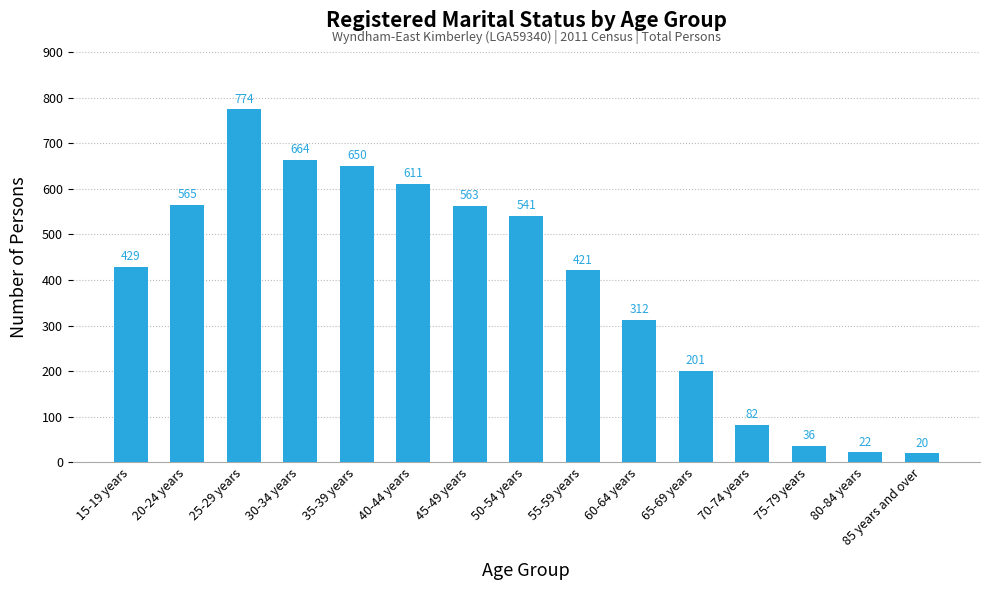

List the labels in order of value, smallest first.

85 years and over, 80-84 years, 75-79 years, 70-74 years, 65-69 years, 60-64 years, 55-59 years, 15-19 years, 50-54 years, 45-49 years, 20-24 years, 40-44 years, 35-39 years, 30-34 years, 25-29 years